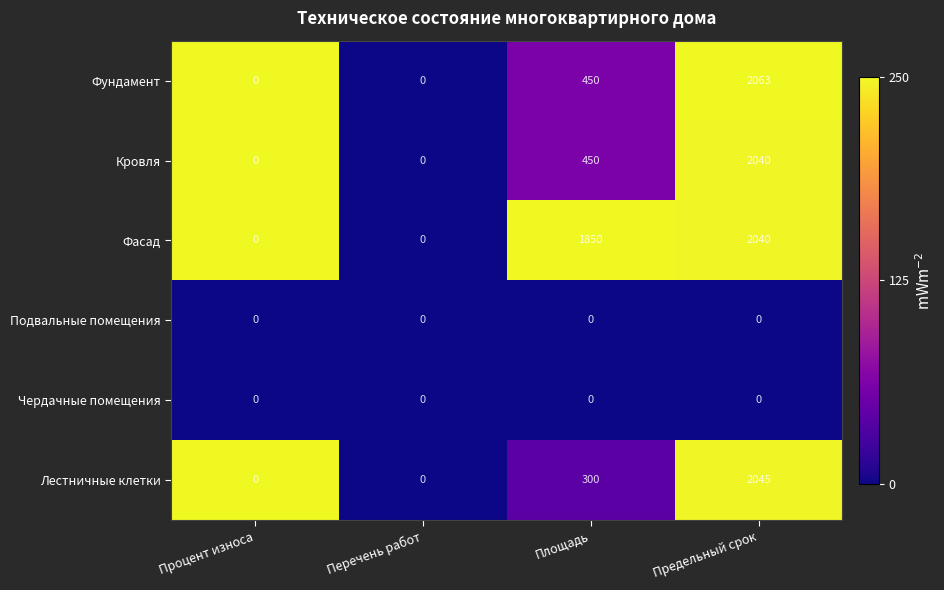

The value of Фасад at Предельный срок is 3288. True or false?

False